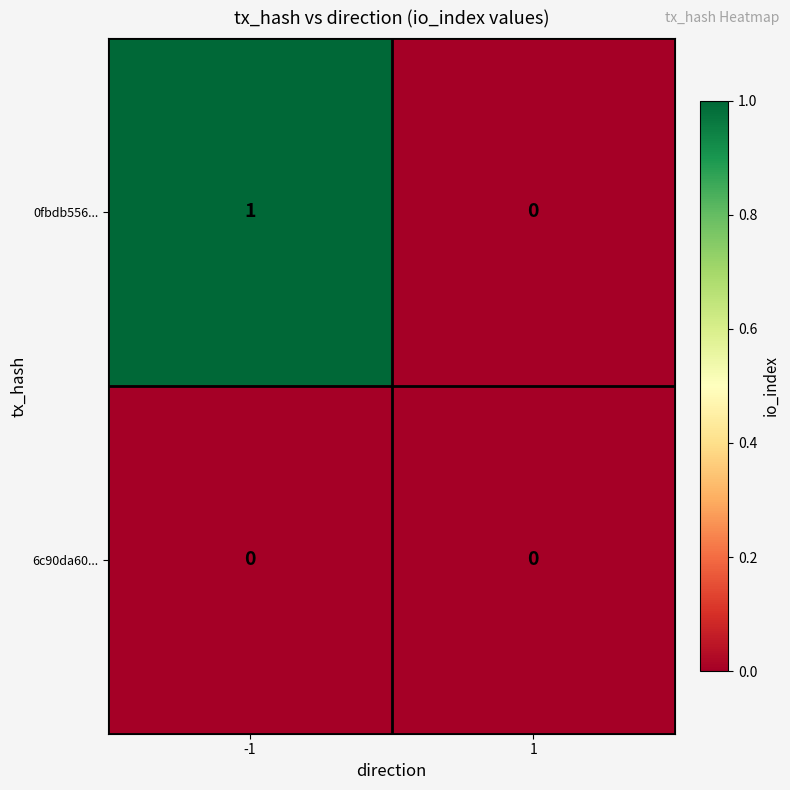

The 0fbdb556... series shows 1 at -1. True or false?

True